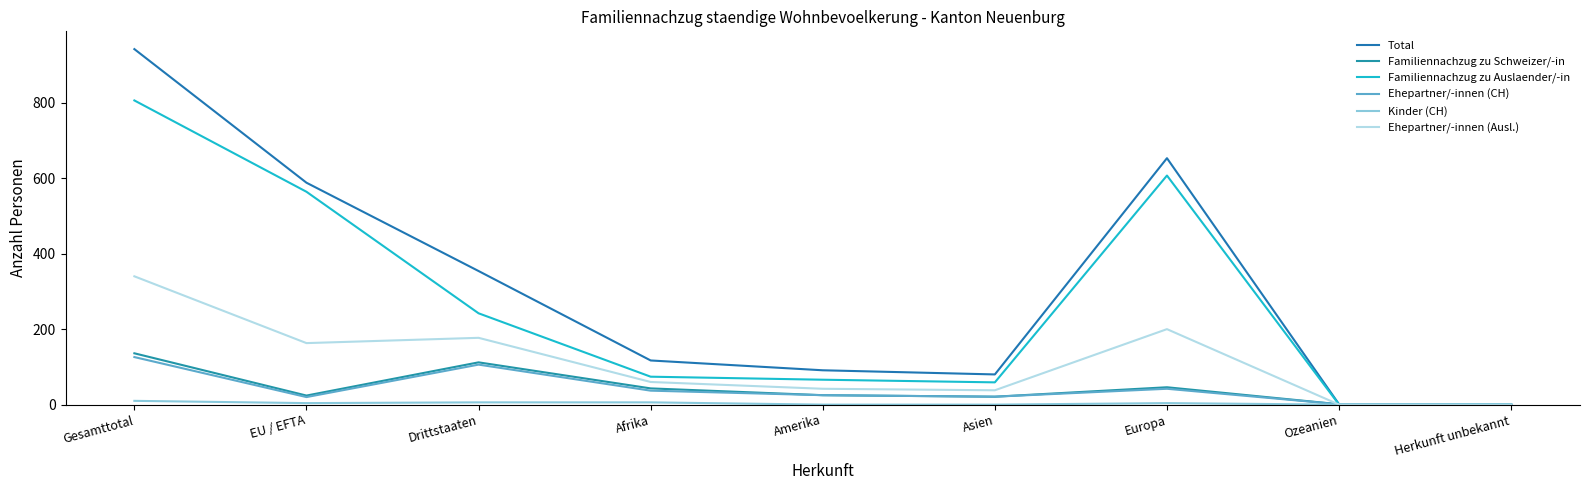

At which category does Familiennachzug zu Schweizer/-in reach its first local peak?

Drittstaaten